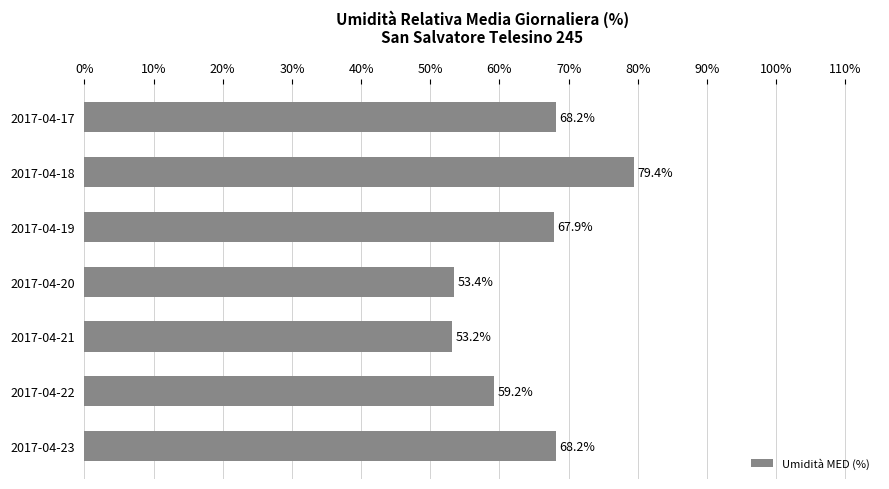

Are the bars horizontal?

Yes